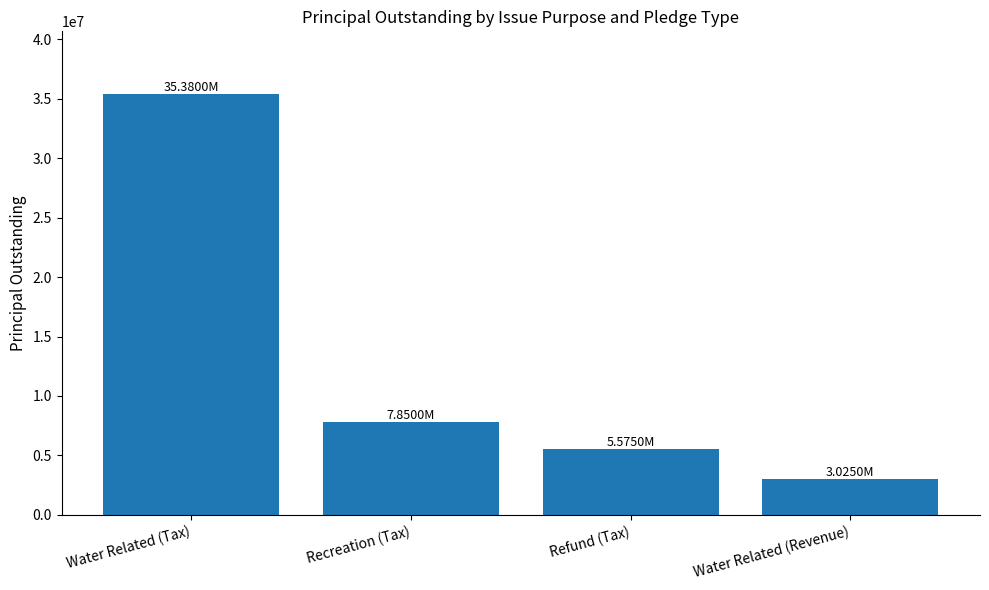

Is it true that the value at Recreation (Tax) is 7850000?

True